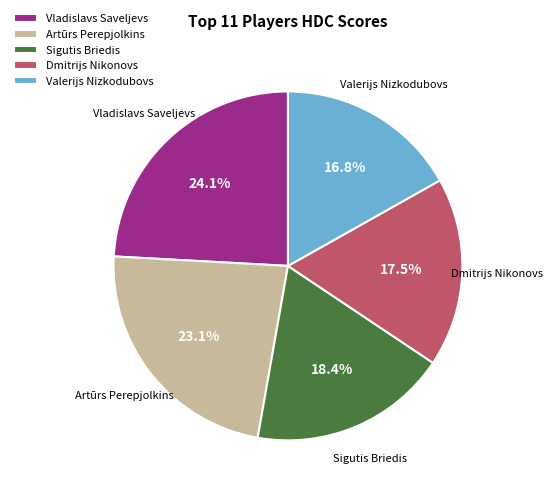

Rank the categories by value from lowest to highest.

Valerijs Nizkodubovs, Dmitrijs Nikonovs, Sigutis Briedis, Artūrs Perepjolkins, Vladislavs Saveljevs